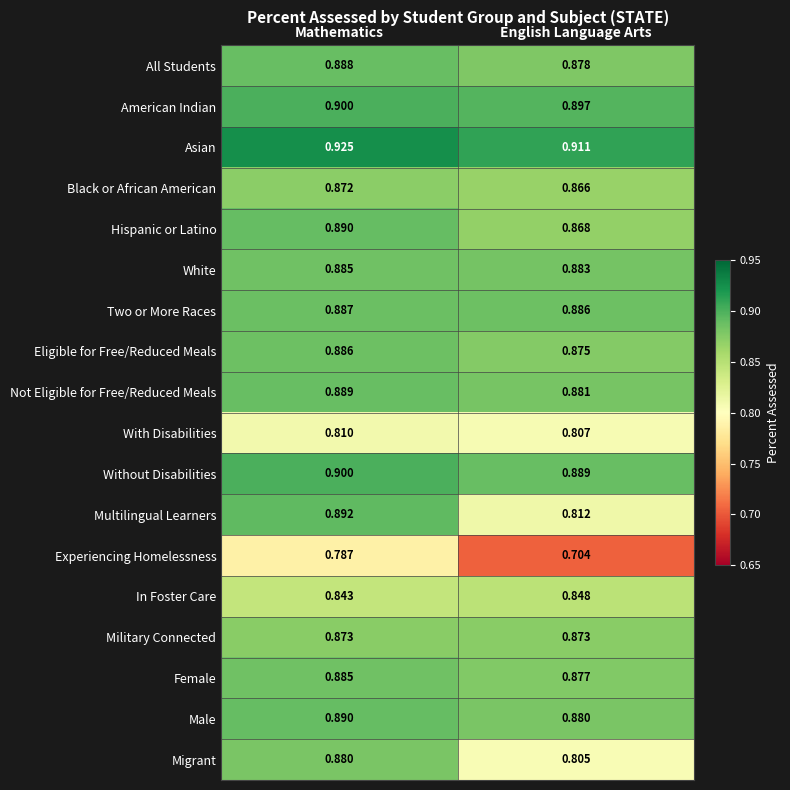

At English Language Arts, list the series in order from smallest to largest.

Experiencing Homelessness, Migrant, With Disabilities, Multilingual Learners, In Foster Care, Black or African American, Hispanic or Latino, Military Connected, Eligible for Free/Reduced Meals, Female, All Students, Male, Not Eligible for Free/Reduced Meals, White, Two or More Races, Without Disabilities, American Indian, Asian